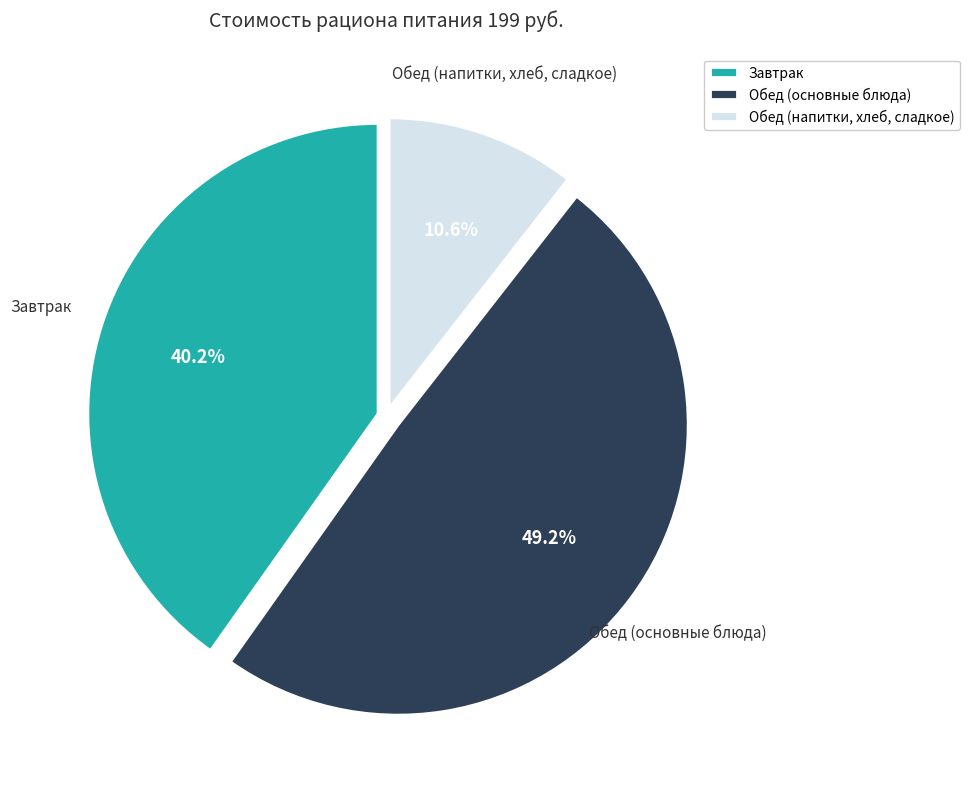

What is the largest slice in the pie chart?

Обед (основные блюда)